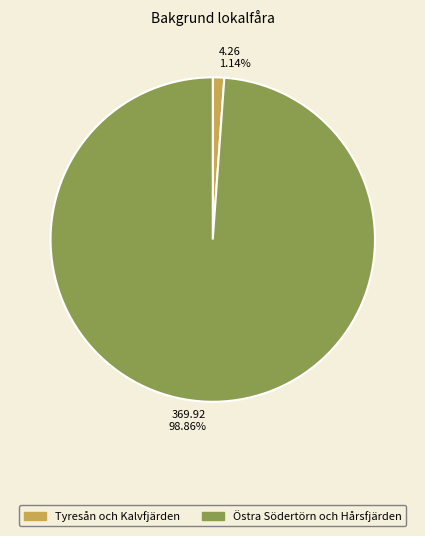

Rank the categories by value from highest to lowest.

369.92 98.86%, 4.26 1.14%